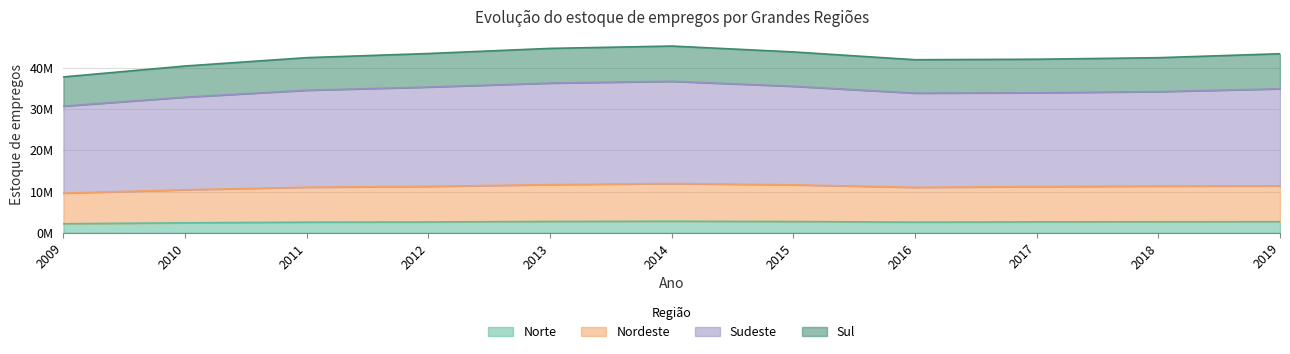

True or false: Sudeste and Nordeste intersect in this chart.

False